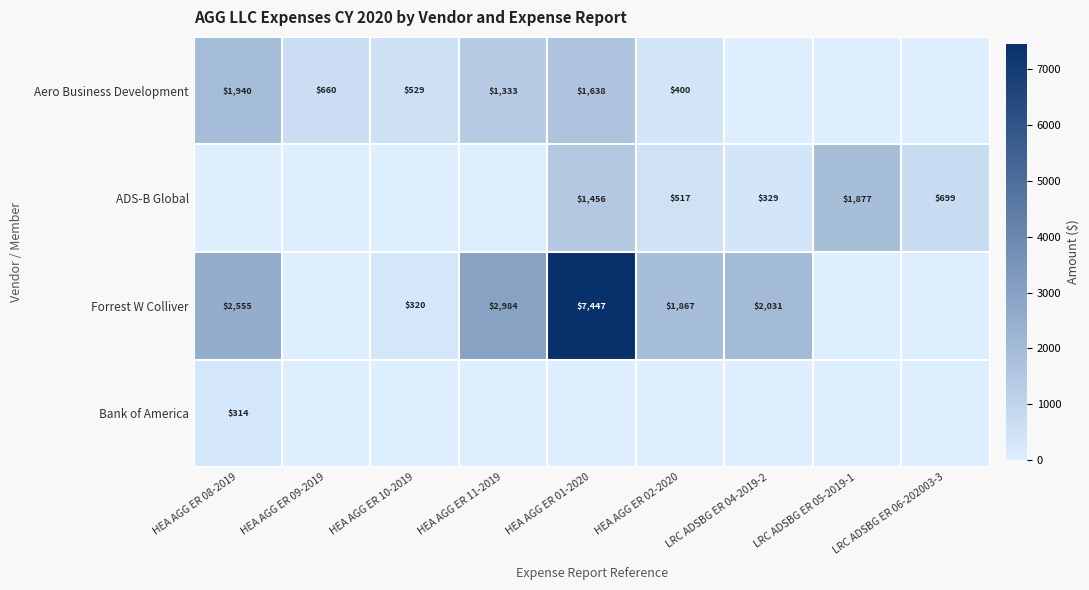

The Forrest W Colliver series shows 2984 at HEA AGG ER 11-2019. True or false?

True